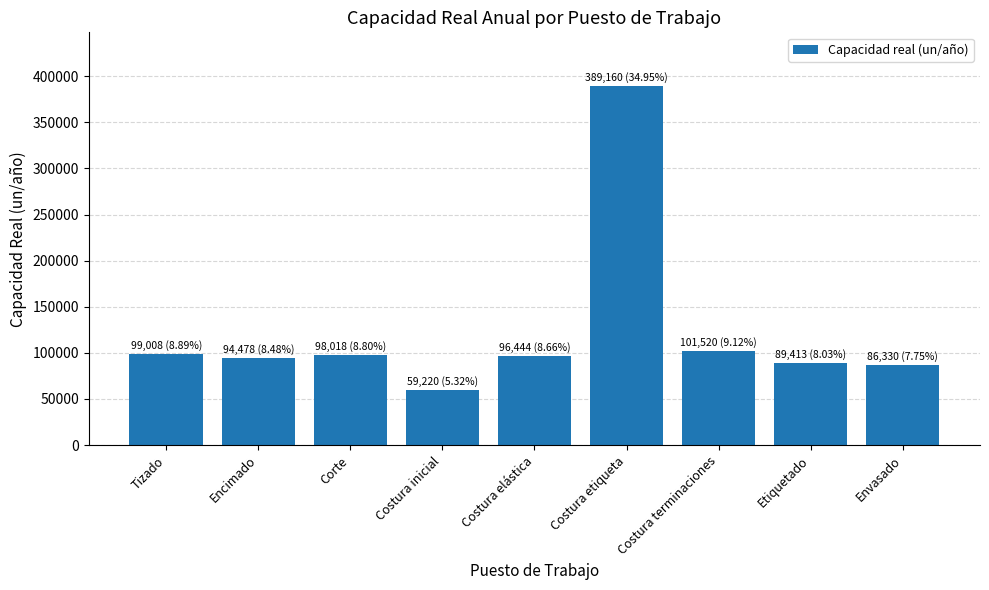

What is the ratio of the value at Costura elástica to the value at Costura inicial?

1.6